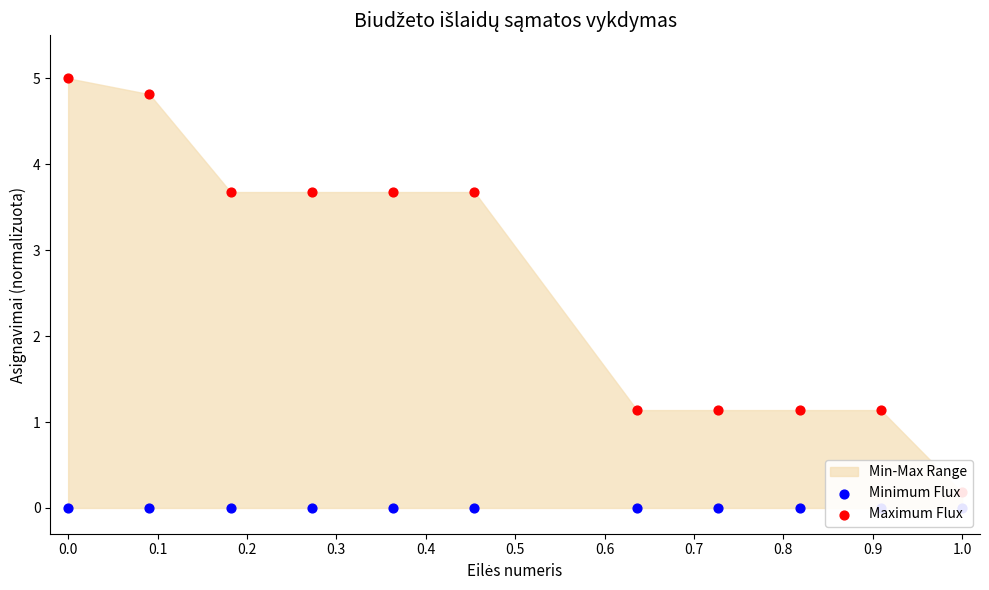

At how many categories does at least one series exceed 4?

2